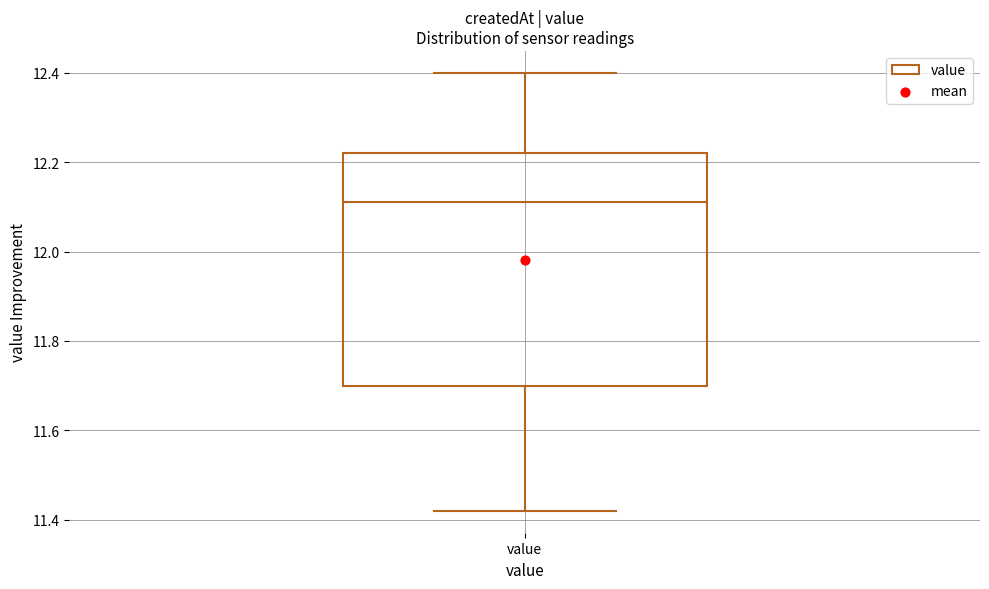

Transcribe this box plot: give where the median line is, the range the box spans, and where the two whiskers end, as read against the y-axis. The values are not printed on the chart, so give them approximately, as read against the axis.

median 12.12, box 11.70 to 12.22, whiskers 11.42 to 12.40